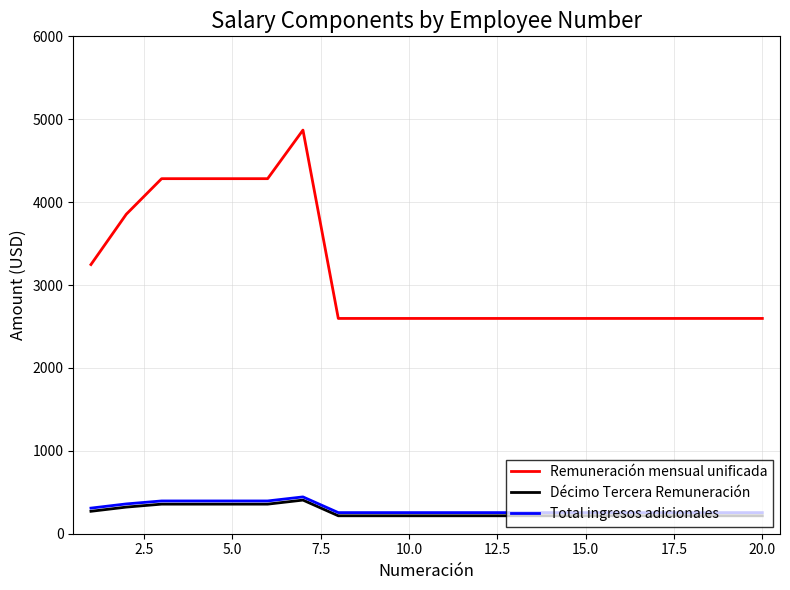

What is the highest value of the Remuneración mensual unificada series?

4869.0